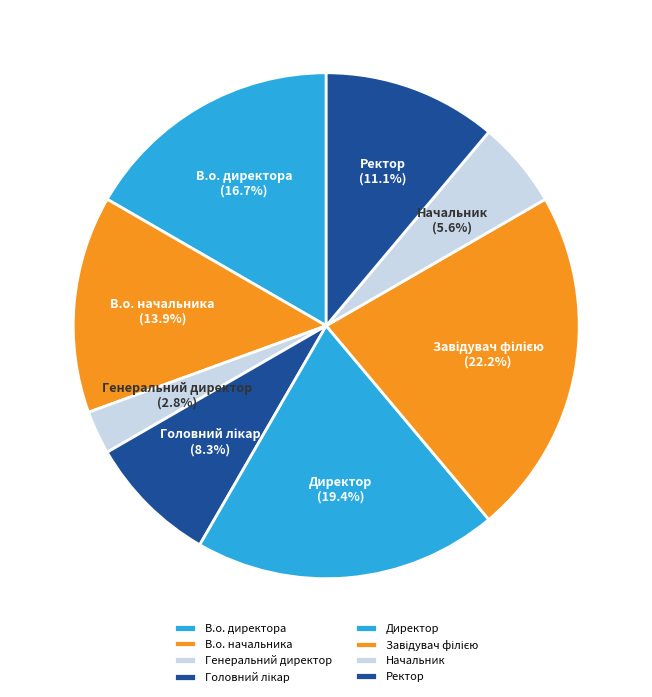

Does В.о. директора account for over 50% of the chart?

No